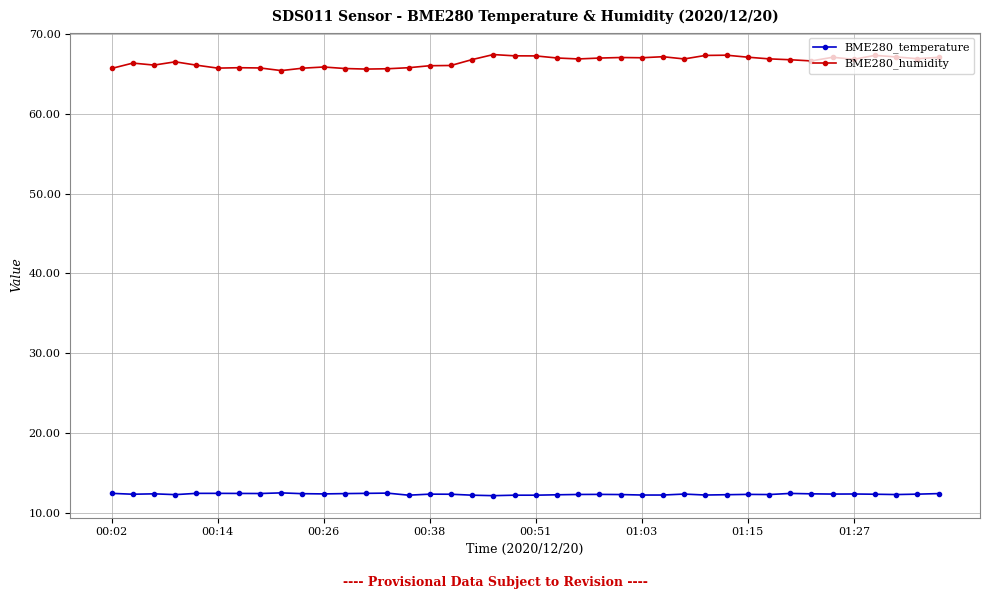

What is the maximum value shown in the chart?

67.4